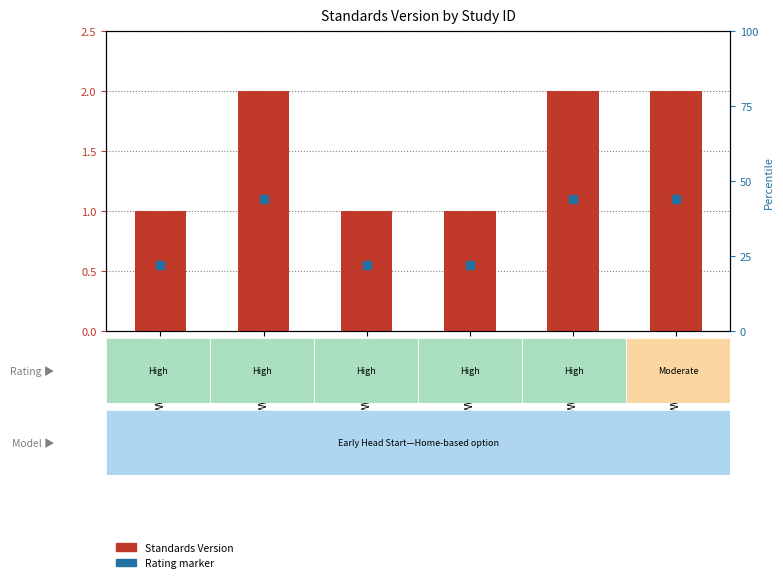

What is the sum of the values at WWHV090061 and WWHV058031?

4